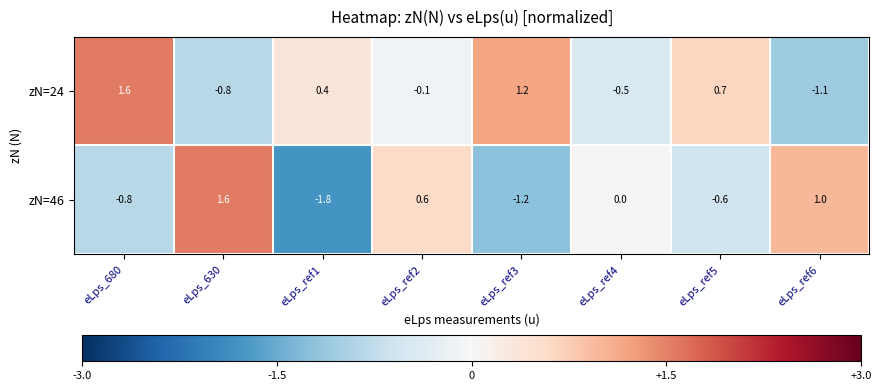

What is the highest value of the zN=46 series?

1.6